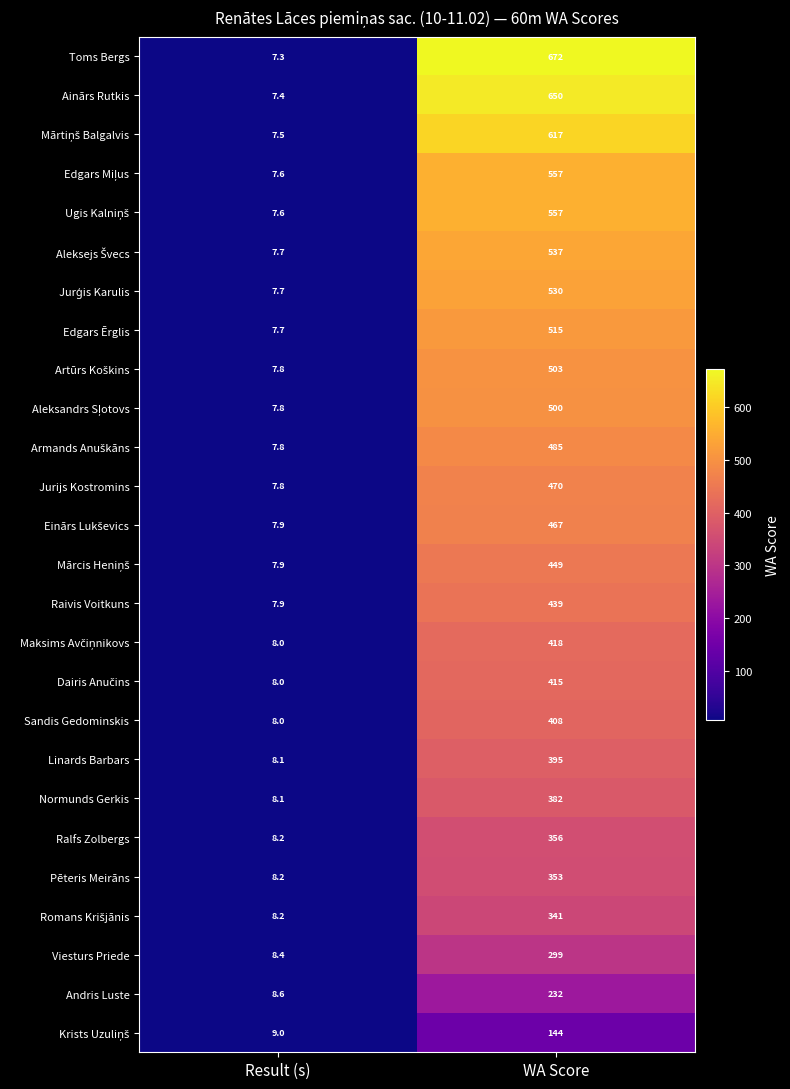

What is the difference between the Pēteris Meirāns values at WA Score and Result (s)?

344.8